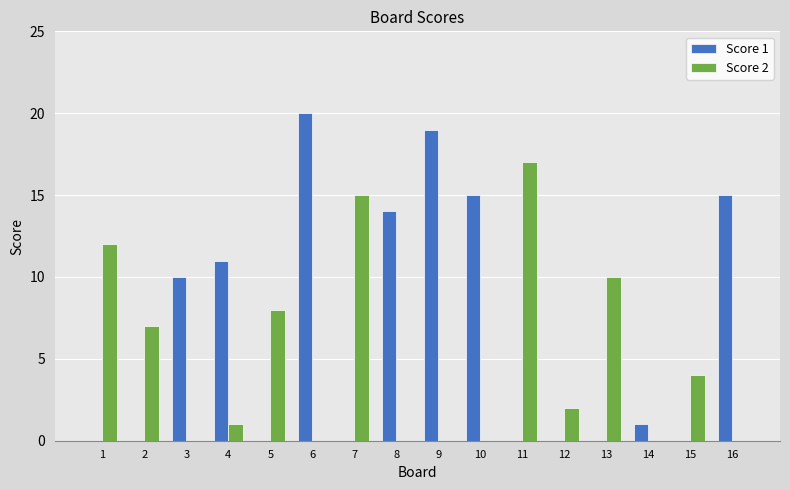

Which series changed the most between 2 and 6?

Score 1